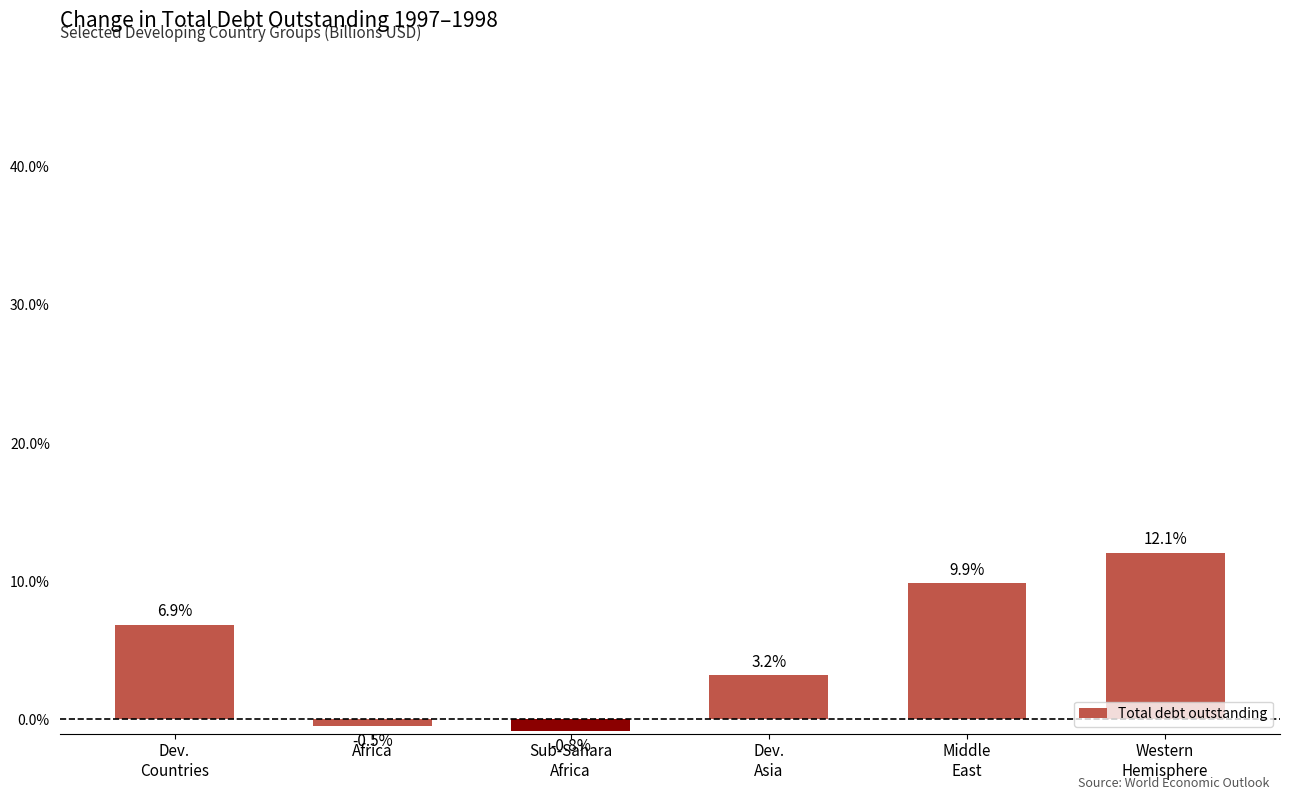

List the labels in order of value, smallest first.

Sub-Sahara
Africa, Africa, Dev.
Asia, Dev.
Countries, Middle
East, Western
Hemisphere